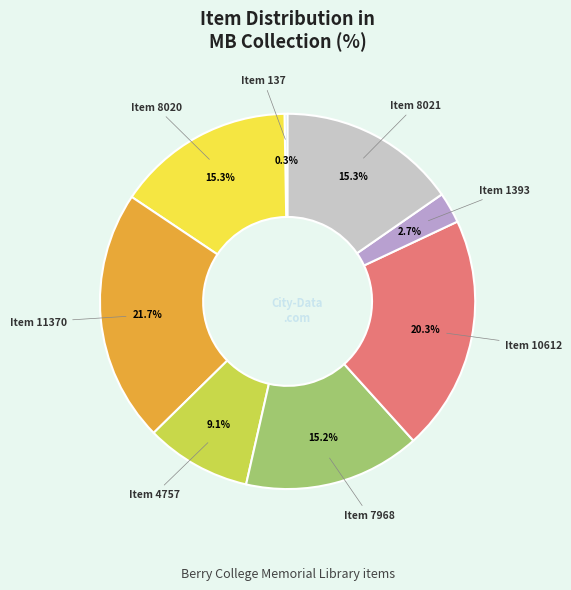

Does any single category account for the majority?

No